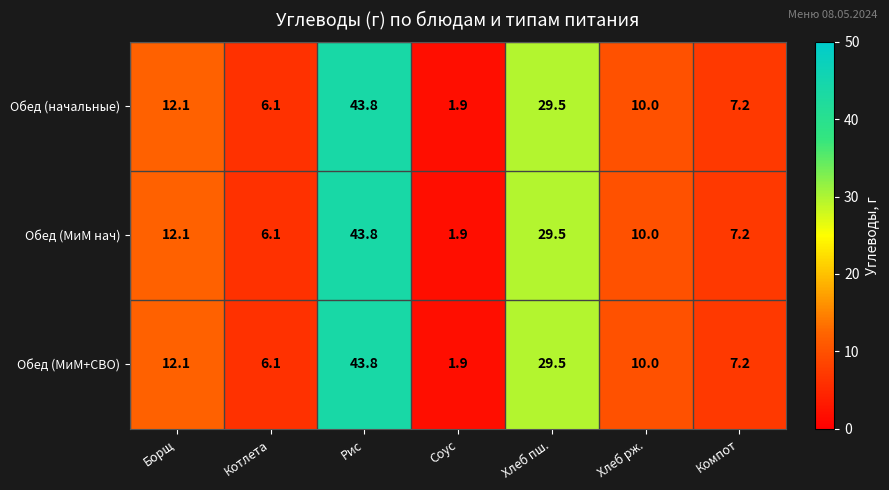

What is the sum of the Обед (МиМ+СВО) values at Рис and Хлеб рж.?

53.8